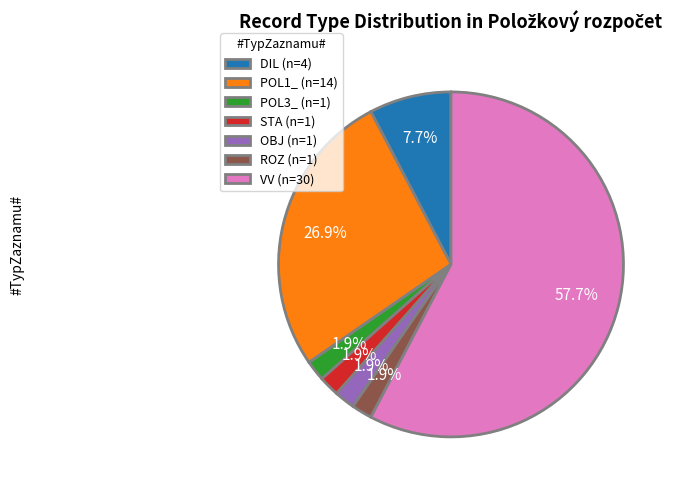

To the nearest percent, what percentage of the pie is DIL?

8%